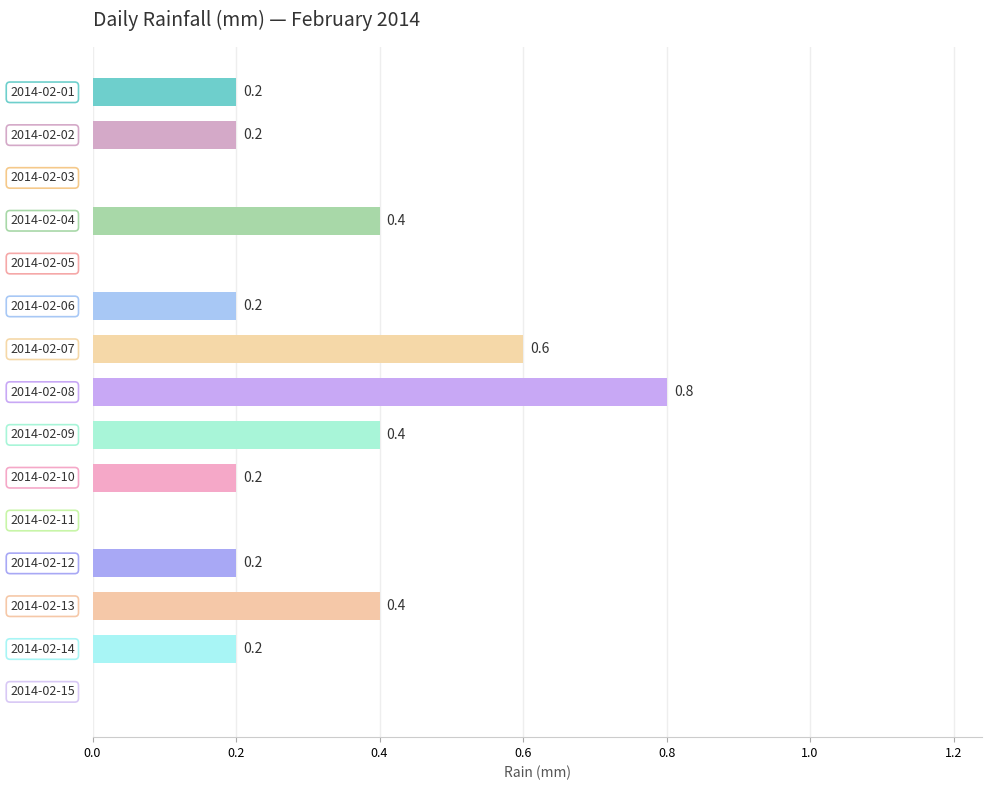

Are the bars grouped side by side (vs. stacked)?

No